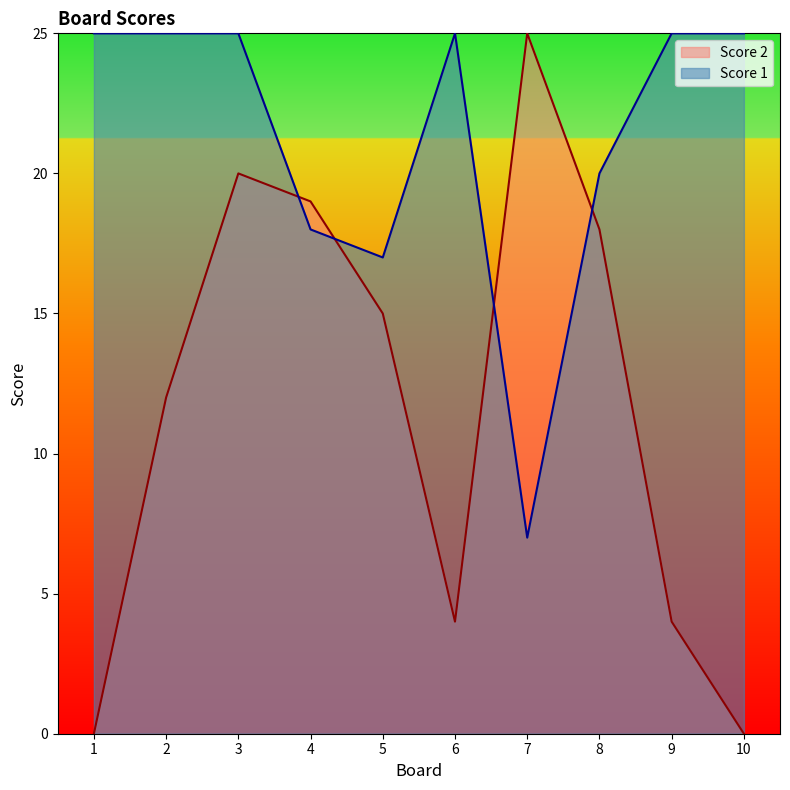

How many times do Score 2 and Score 1 cross each other?

4